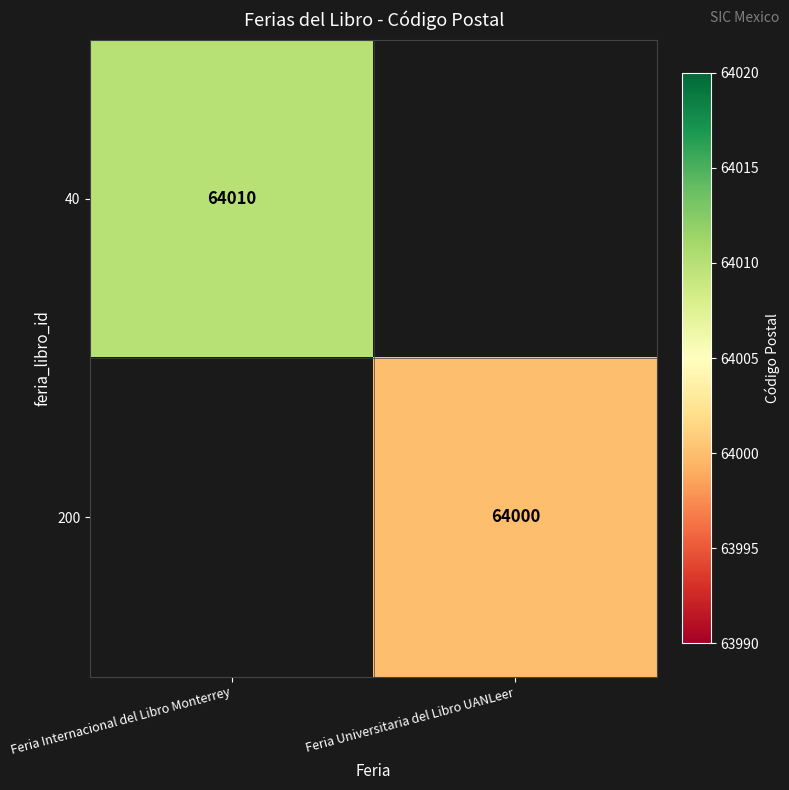

What is the minimum value shown in the chart?

64000.0